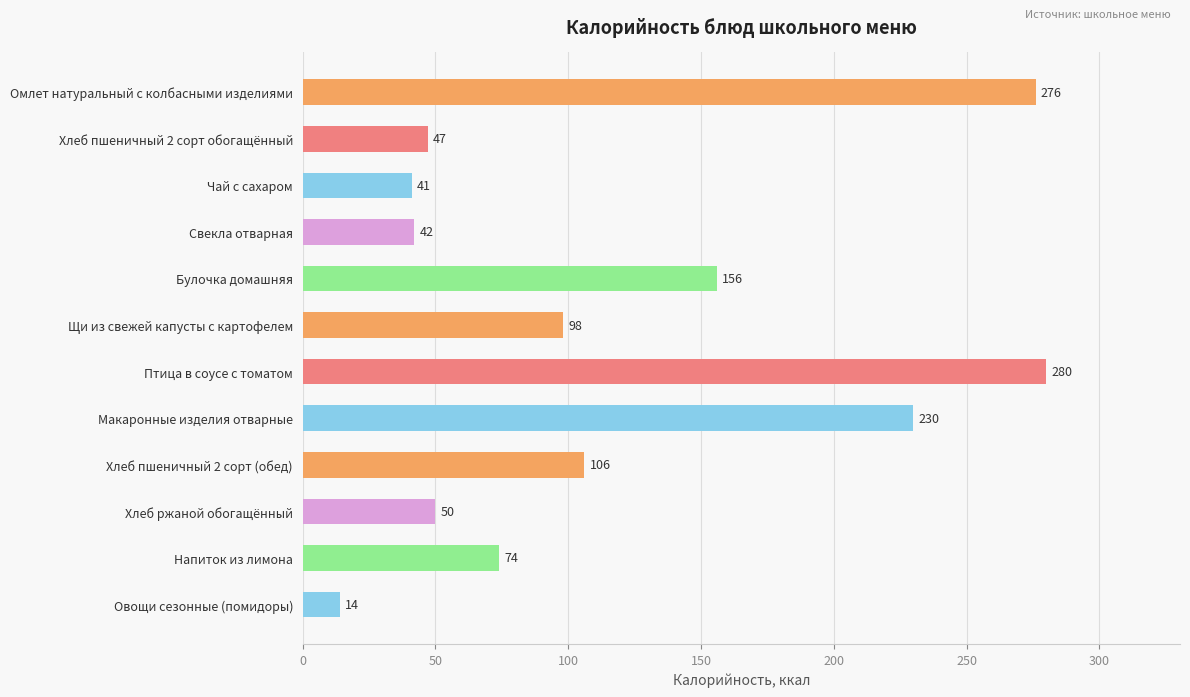

How many series are shown in this chart?

1